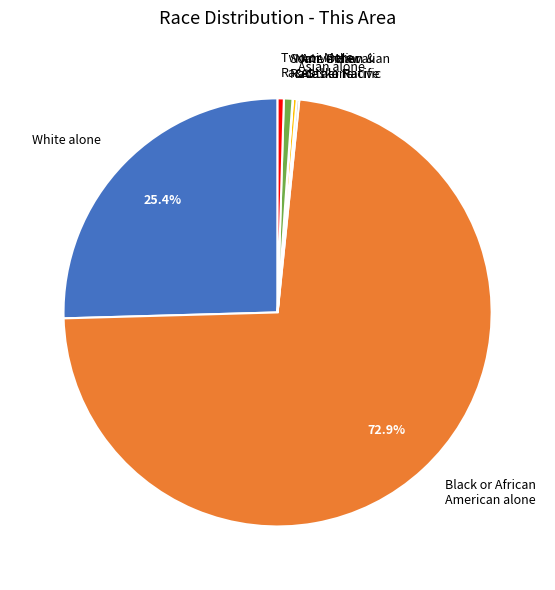

Which slice represents more than half of the pie?

Black or African American alone